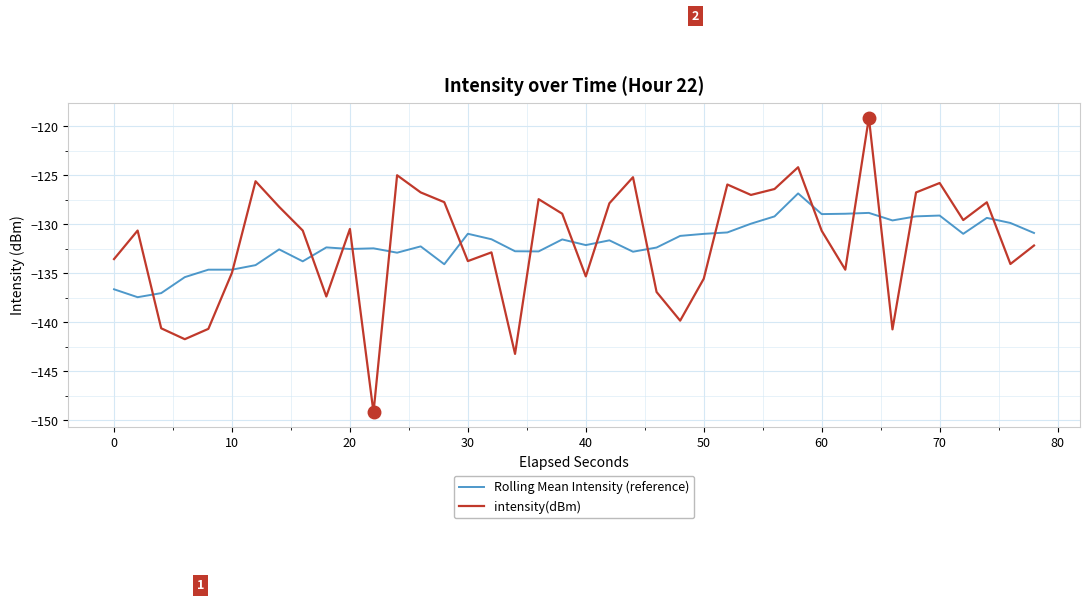

What is the lowest value of the intensity(dBm) series?

-149.2